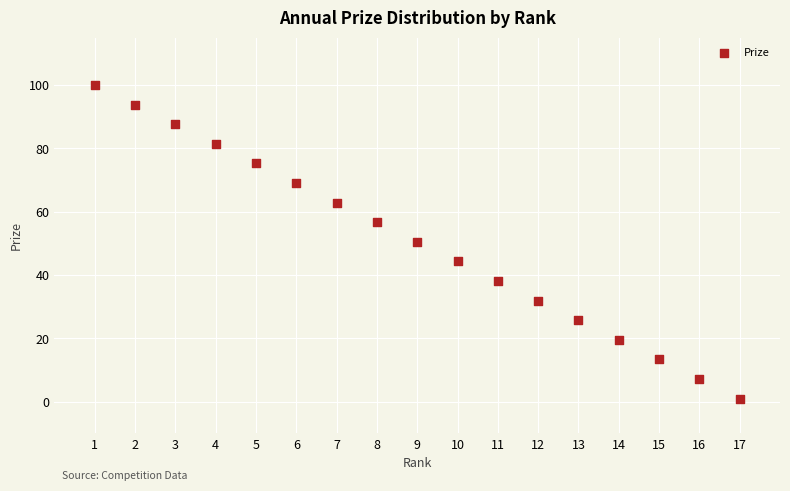

What is the range of X values (max minus min)?

16.0